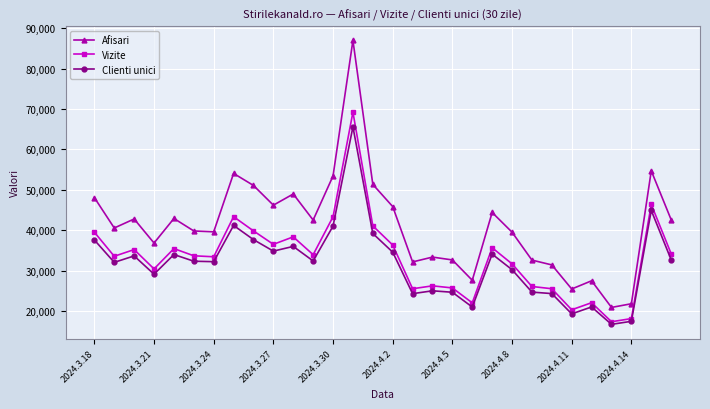

True or false: Clienti unici and Vizite intersect in this chart.

False